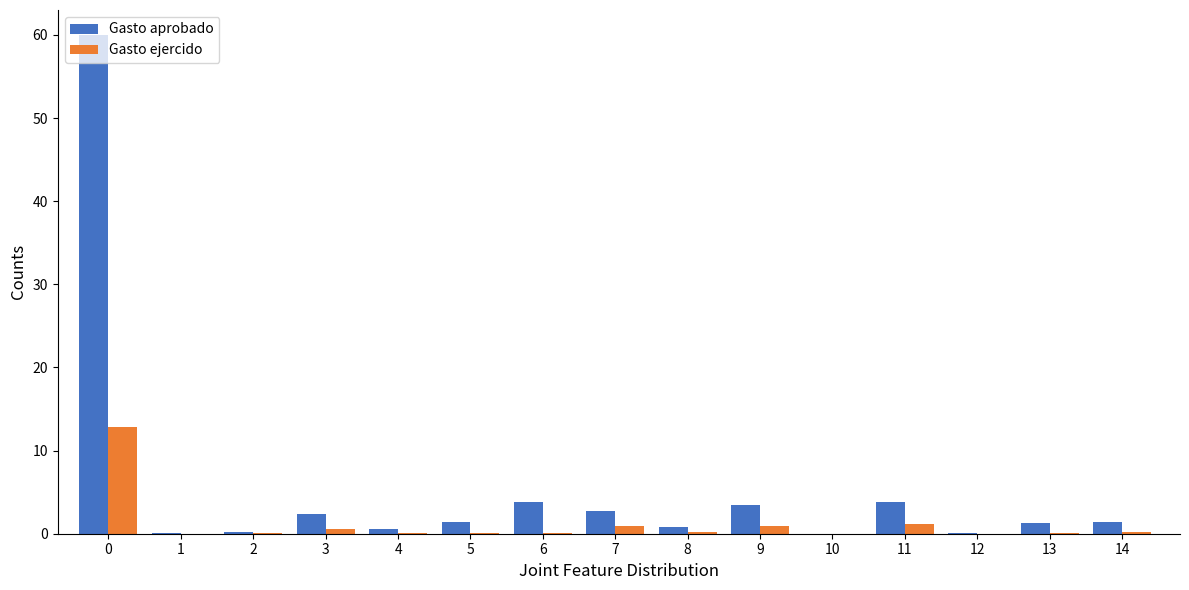

What is the average value of the Gasto aprobado series?

5.5